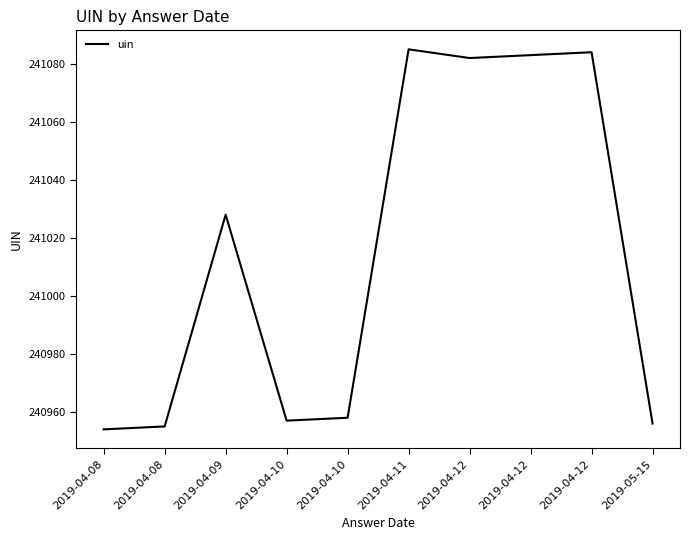

What is the difference between the second highest and second lowest values?

129